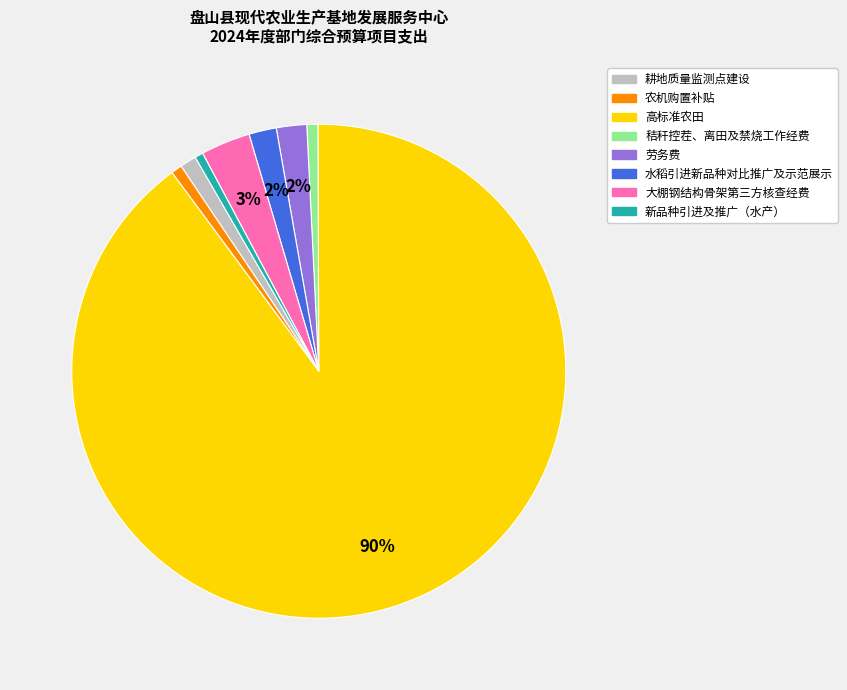

The 秸秆控茬、离田及禁烧工作经费 slice represents 1% of the pie. True or false?

True